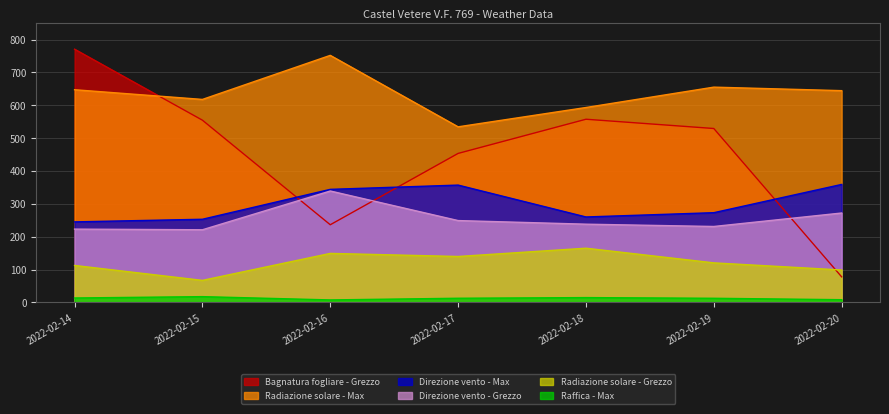

True or false: Radiazione solare - Max has a value of 751.8 at 2022-02-16.

True